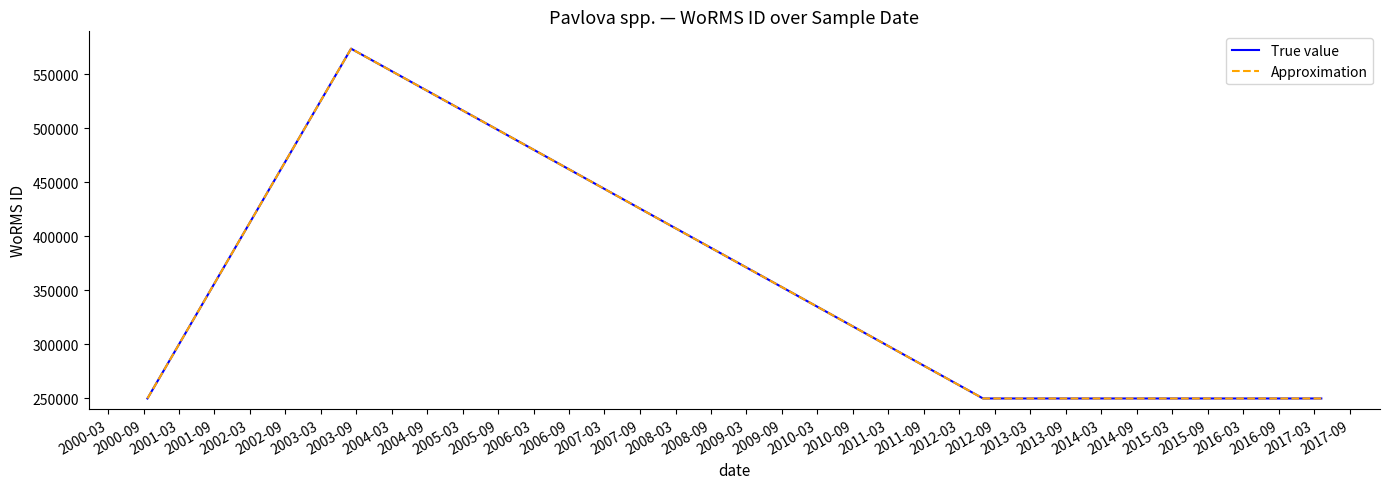

How many distinct data groups are displayed?

2